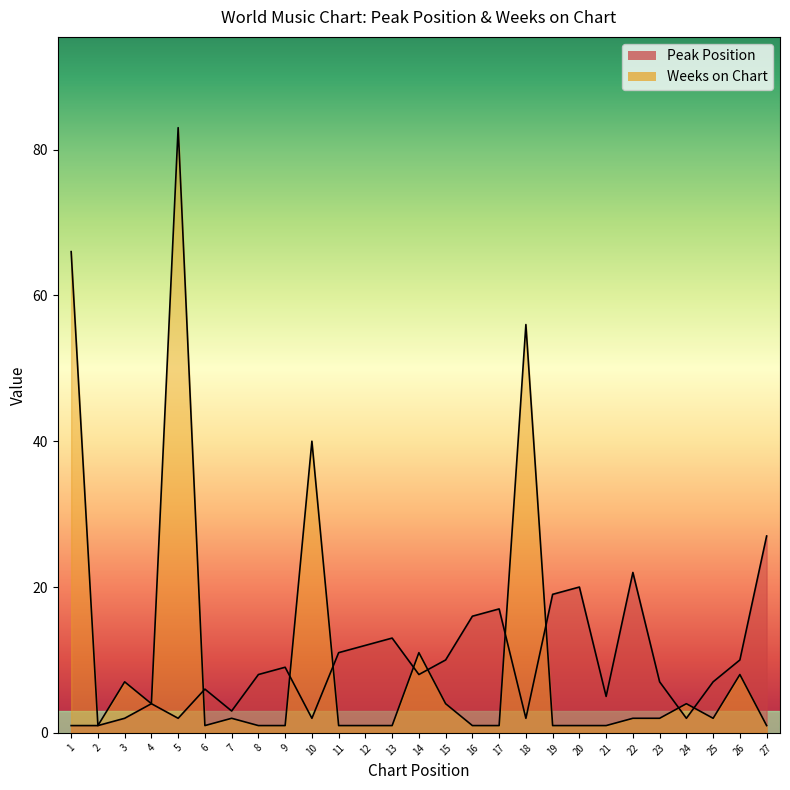

Which series has the widest spread of values?

Weeks on Chart